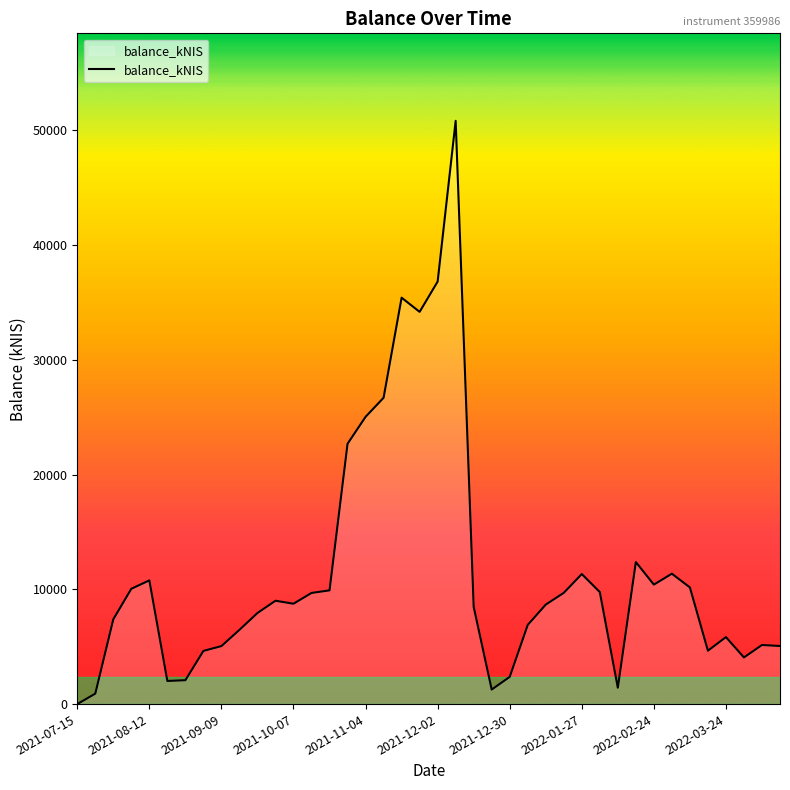

What is the maximum value shown in the chart?

50834.8